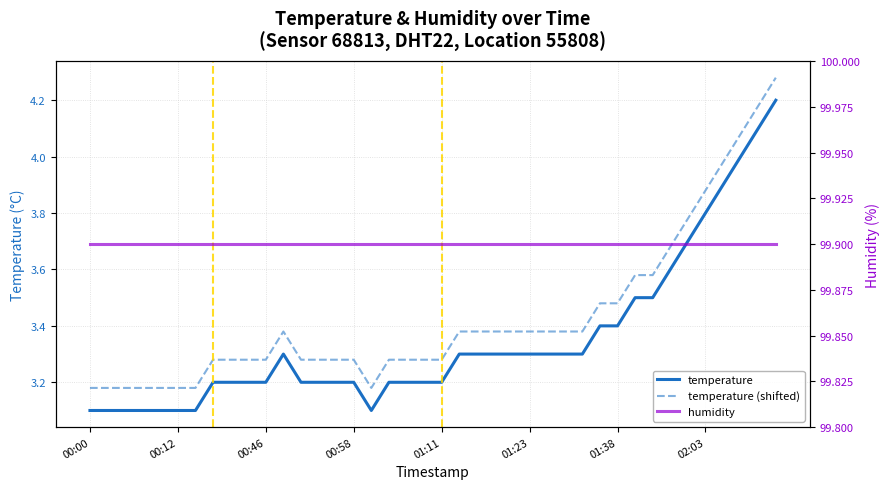

Which category has the lowest value in the temperature (shifted) series?

00:00